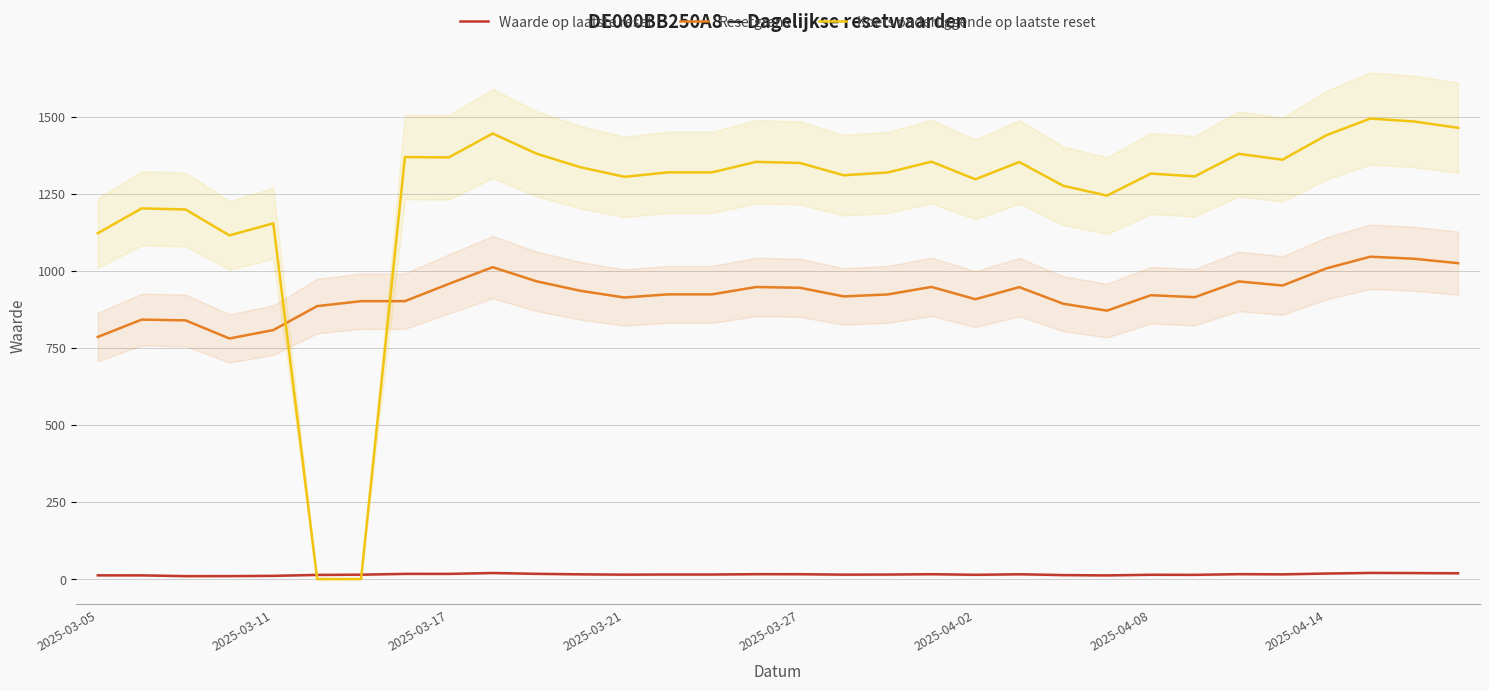

What is the lowest value of the Resetgrens series?

780.5